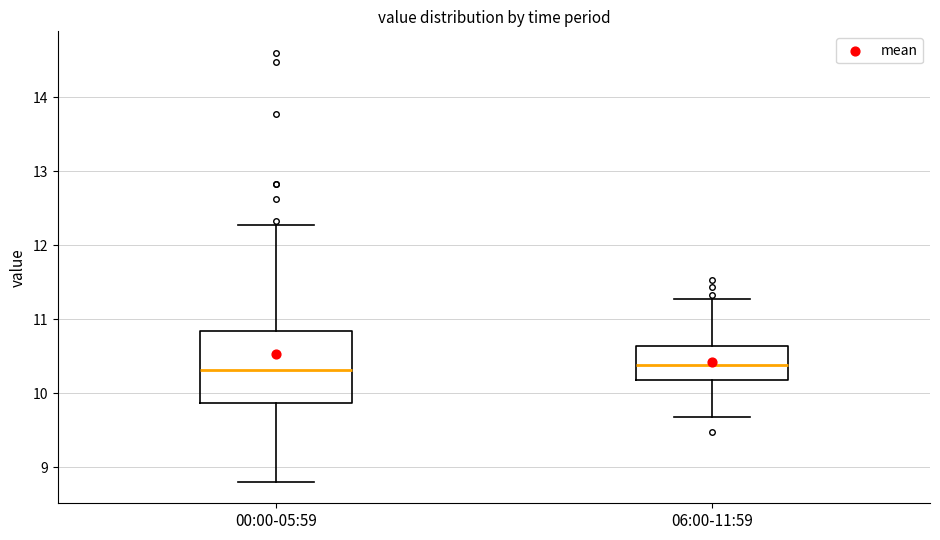

Reading left to right, read every box against the y-axis: the position of its median line, the range the box covers, and the ends of its whiskers. The values are not printed on the chart, so give them approximately, as read against the axis.

00:00-05:59: median 10.3, box 9.9 to 10.8, whiskers 8.8 to 12.3
06:00-11:59: median 10.4, box 10.2 to 10.6, whiskers 9.7 to 11.3